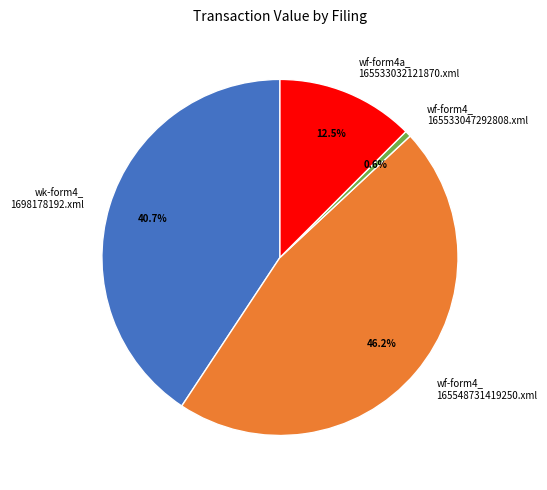

Combined, do wf-form4_ 165548731419250.xml and wk-form4_ 1698178192.xml account for over 50%?

Yes